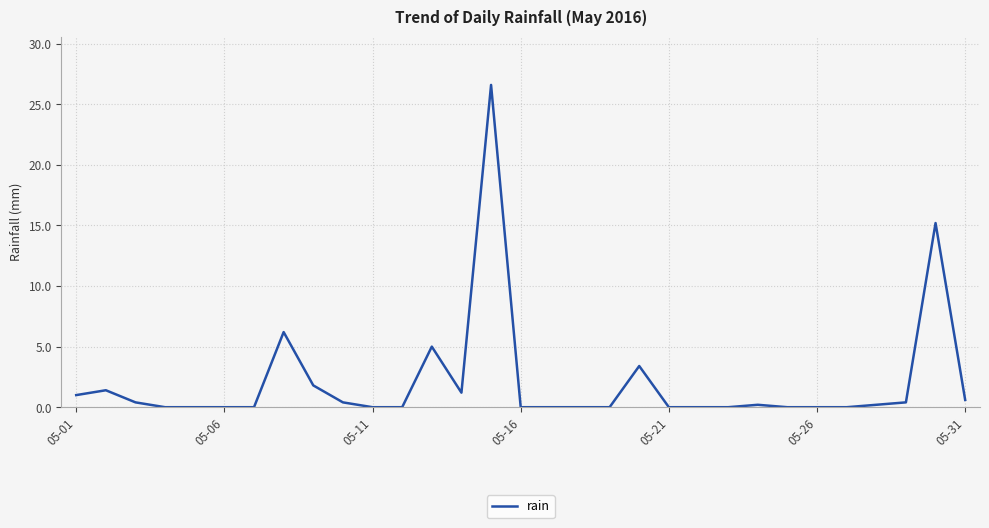

What is the difference between the maximum and minimum values?

26.6